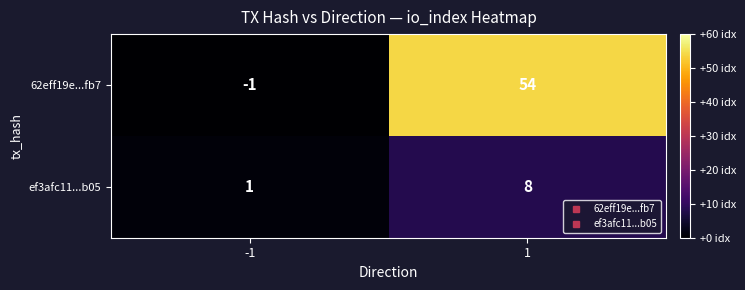

At how many categories does at least one series exceed 33?

1